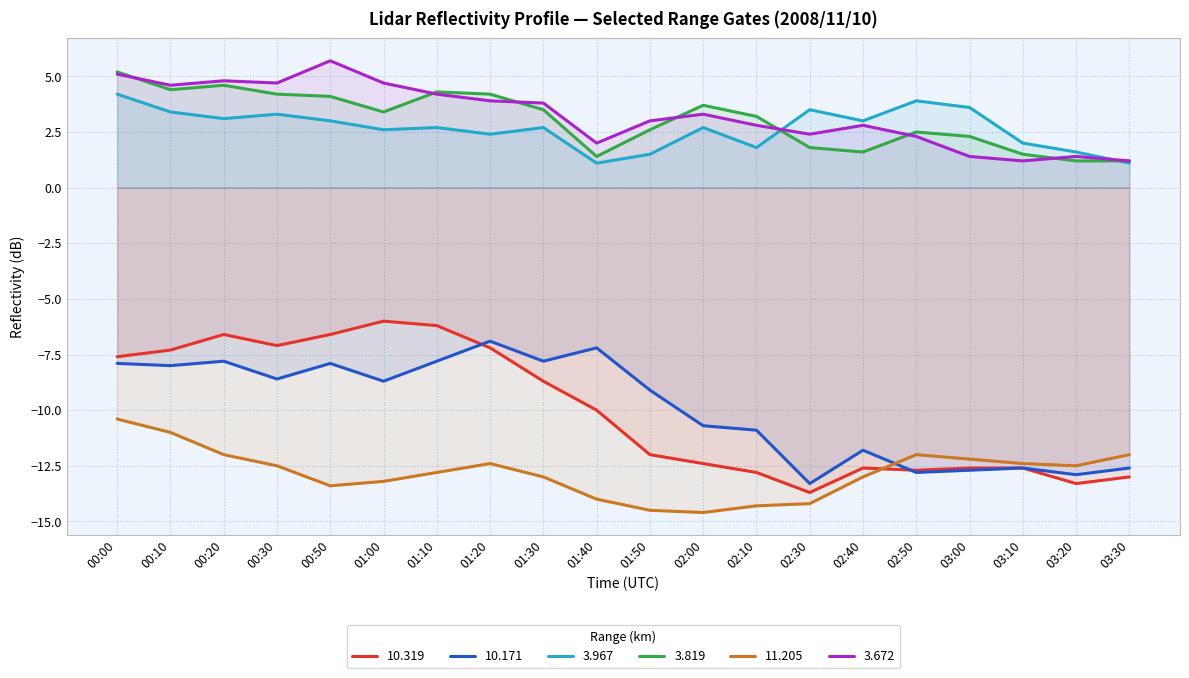

At which label is 3.672 closest to 3?

01:50